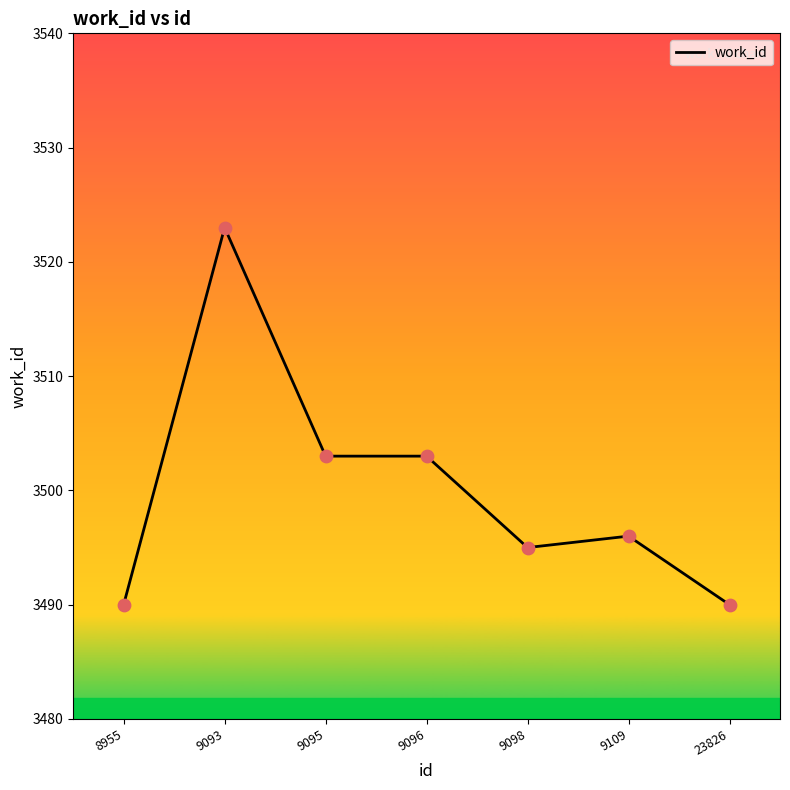

Approximately how many times larger is the value at 9096 compared to 9093?

1.0